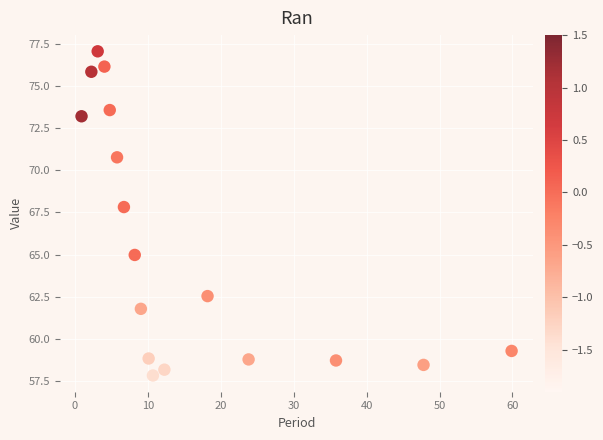

What is the range of Y values (max minus min)?

19.3